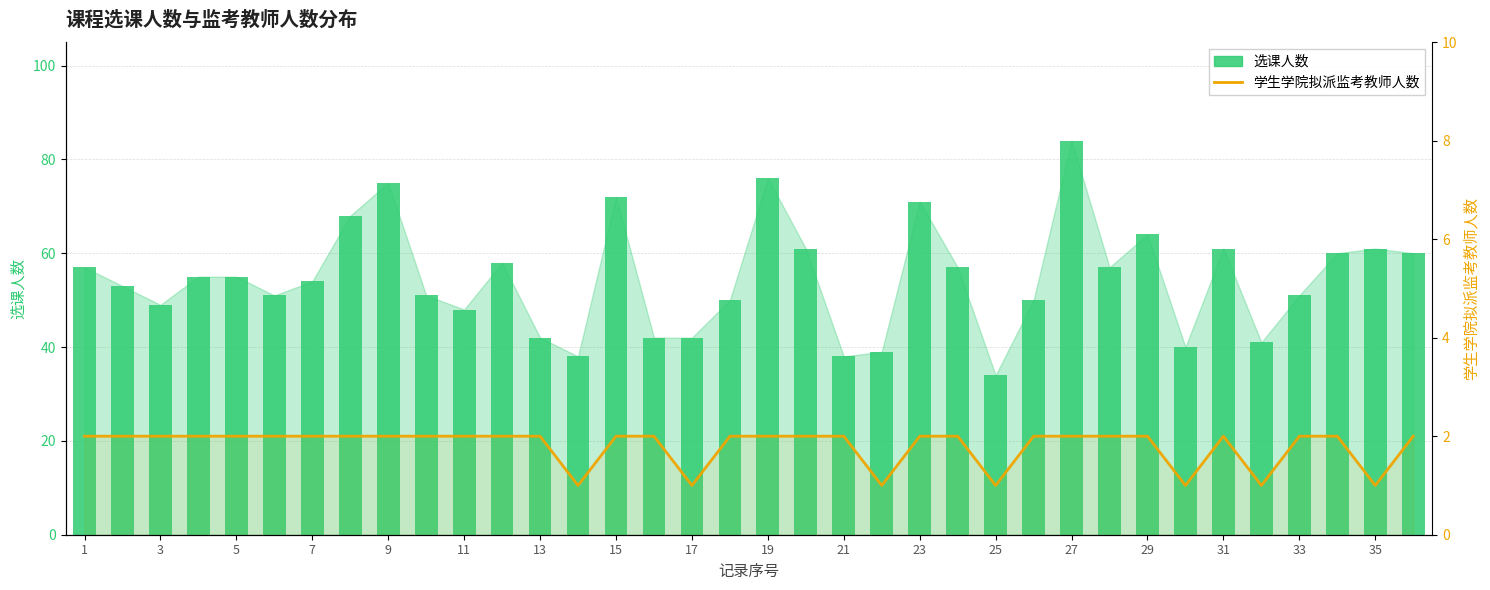

What is the smallest value displayed?

1